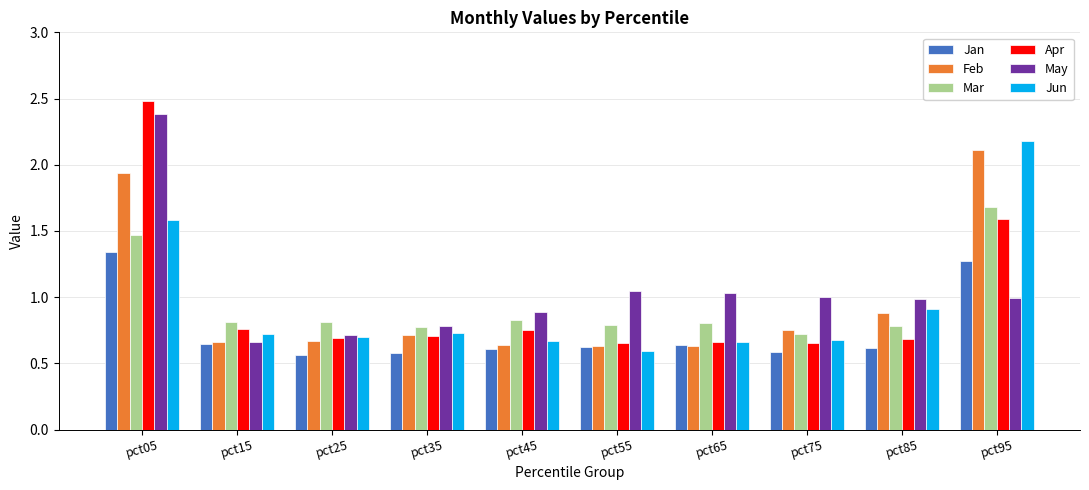

Is it true that Jan equals 0.6 at pct35?

True